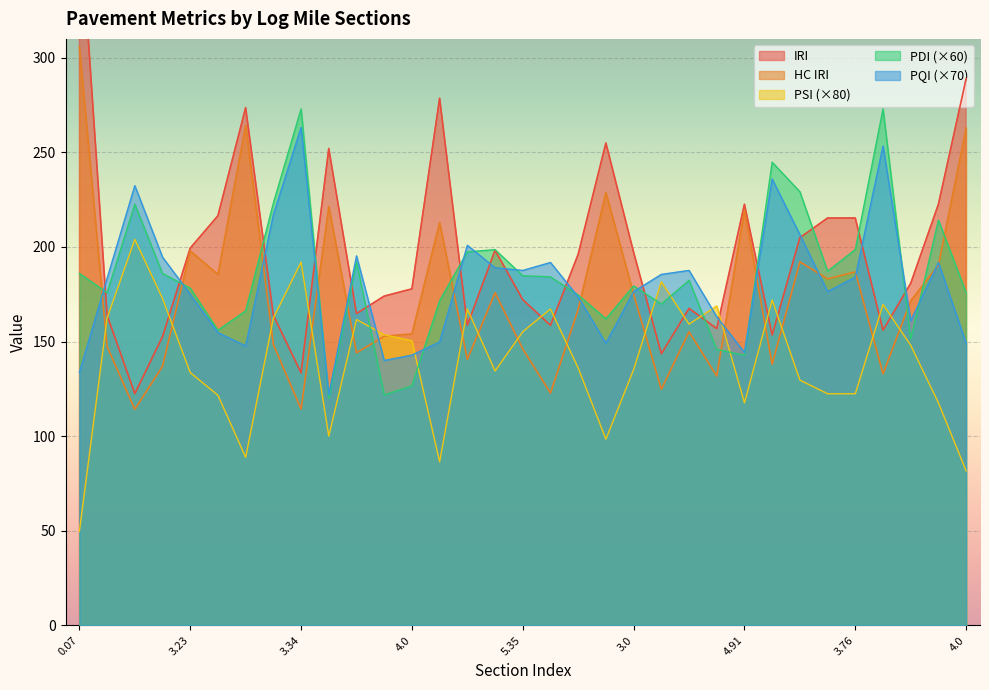

How many values in the IRI series are below 180?

16